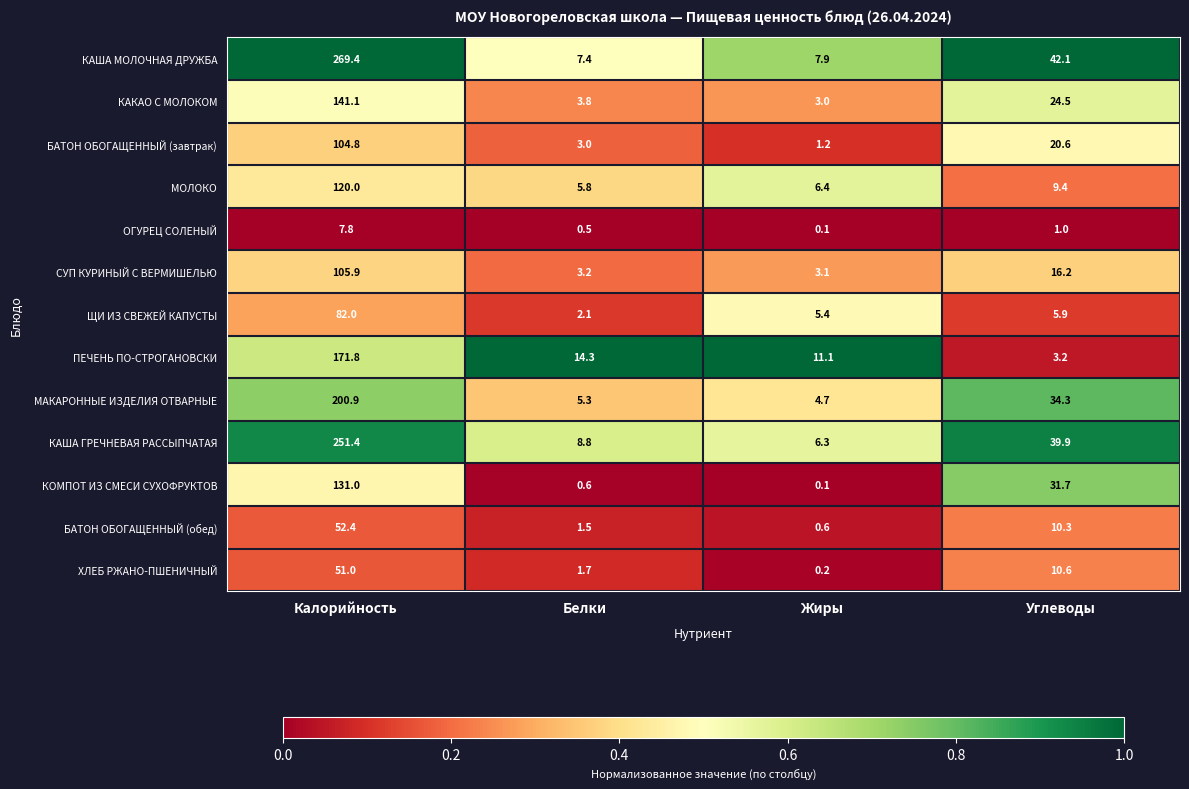

At which label does СУП КУРИНЫЙ С ВЕРМИШЕЛЬЮ first exceed 16?

Калорийность